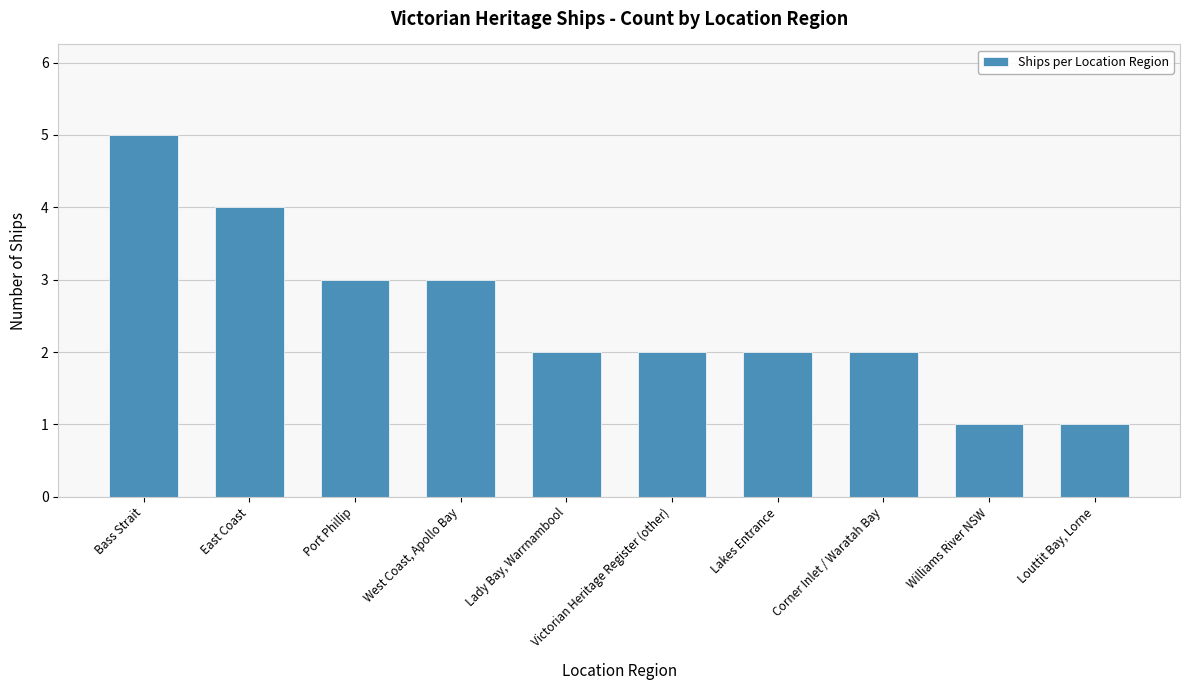

What is the value of the 3rd bar from the left?

3